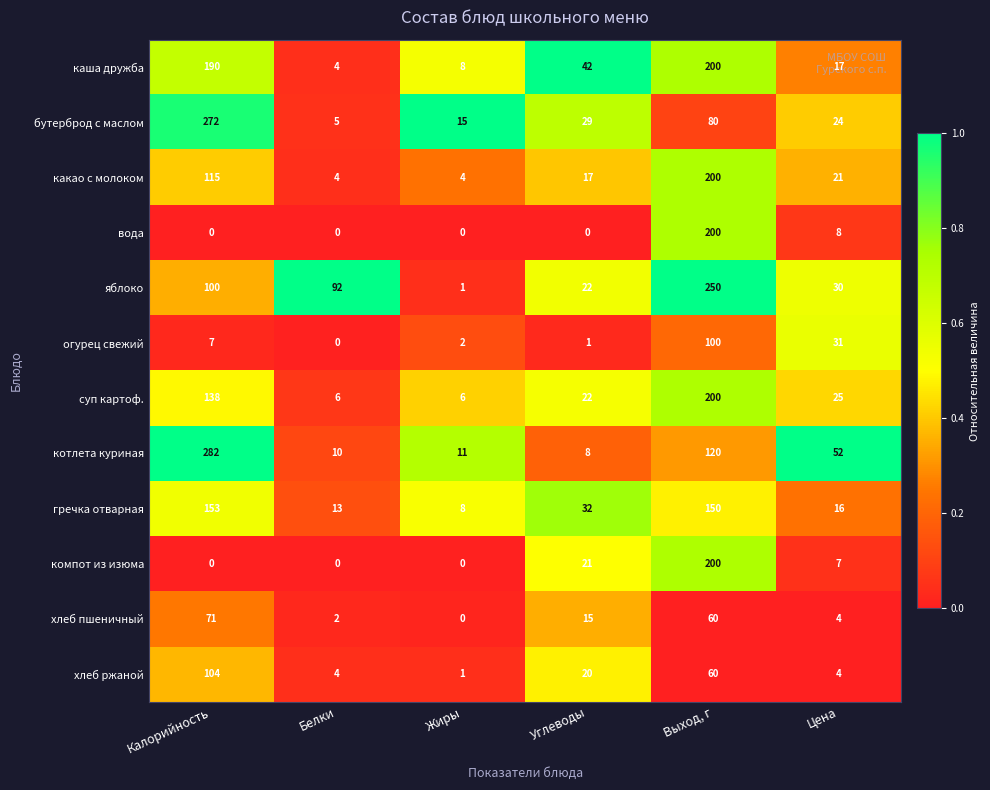

Which series has the largest total across all categories?

яблоко